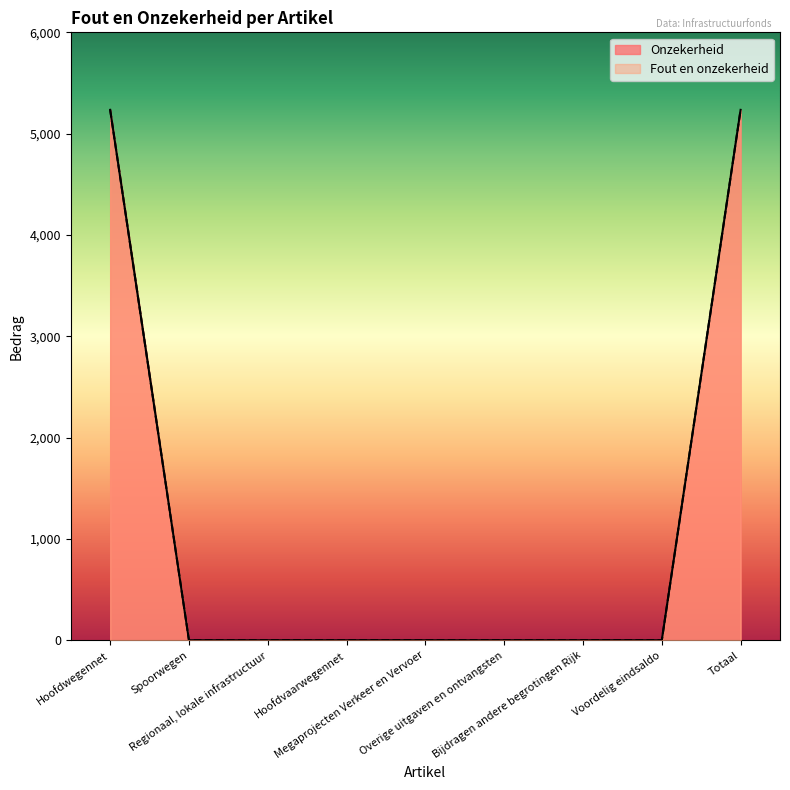

Reading left to right, what are all the values shown in this chart?

Onzekerheid: Hoofdwegennet=5235	Spoorwegen=0	Regionaal, lokale infrastructuur=0	Hoofdvaarwegennet=0	Megaprojecten Verkeer en Vervoer=0	Overige uitgaven en ontvangsten=0	Bijdragen andere begrotingen Rijk=0	Voordelig eindsaldo=0	Totaal=5235
Fout en onzekerheid: Hoofdwegennet=5235	Spoorwegen=0	Regionaal, lokale infrastructuur=0	Hoofdvaarwegennet=0	Megaprojecten Verkeer en Vervoer=0	Overige uitgaven en ontvangsten=0	Bijdragen andere begrotingen Rijk=0	Voordelig eindsaldo=0	Totaal=5235